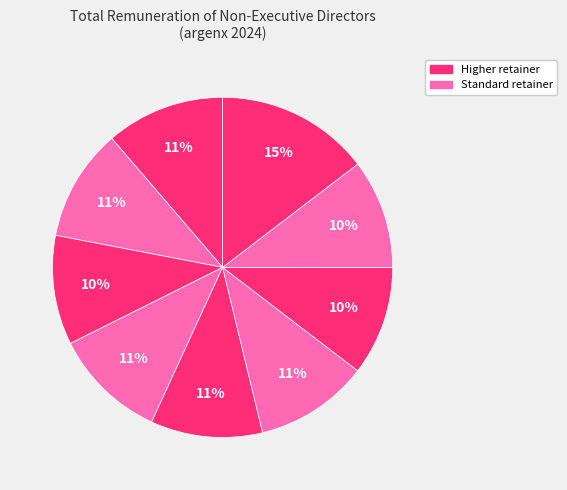

To the nearest percent, what is the difference between the largest and smallest slice percentages?

5%